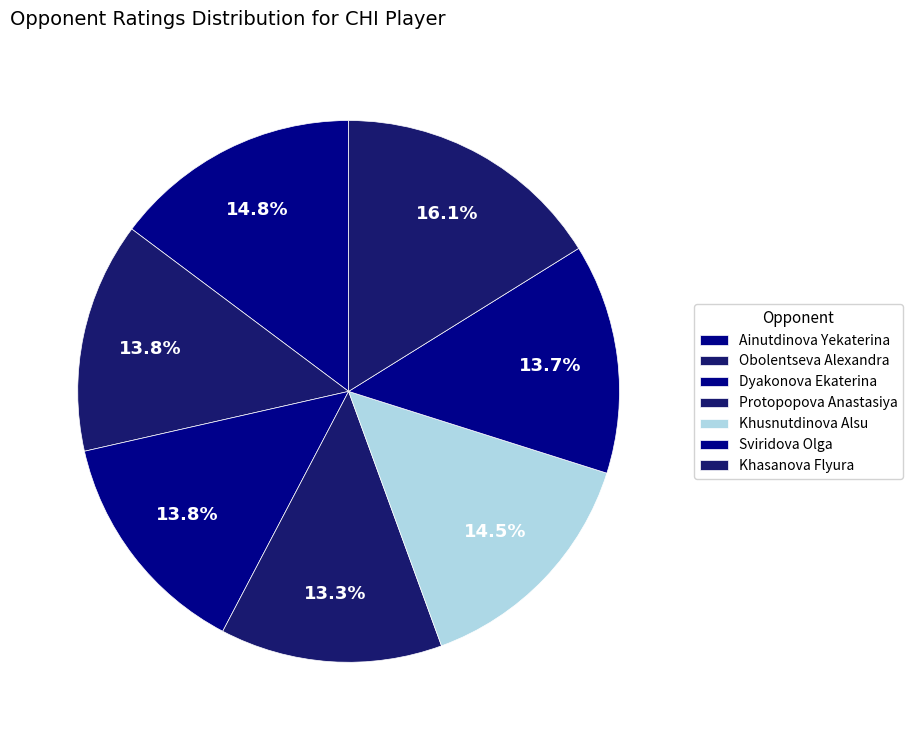

What percentage is the Obolentseva Alexandra slice, to the nearest percent?

14%